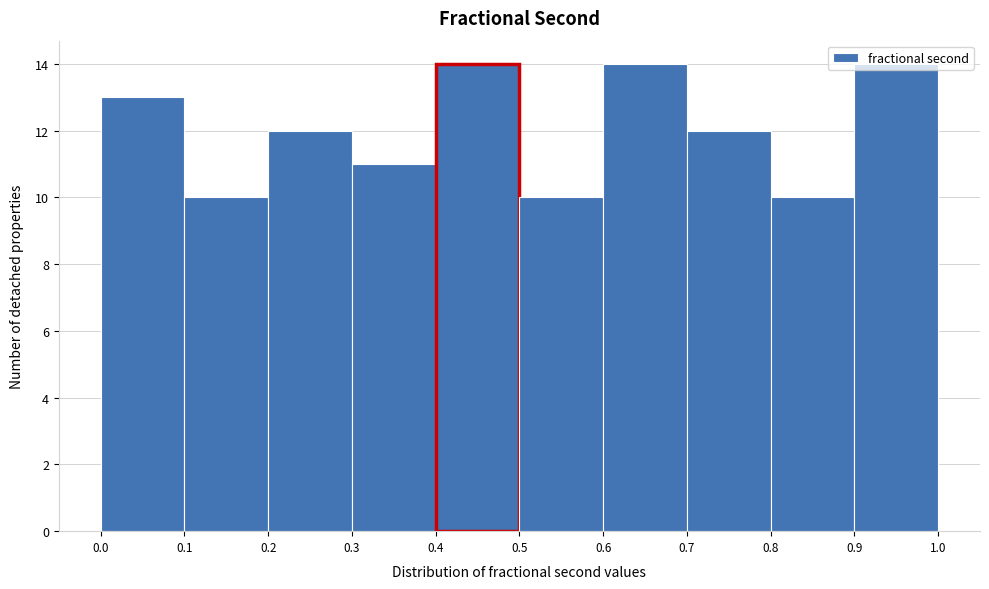

What is the height of the bar covering 0.1 to 0.2 on the x-axis? The values are not printed on the chart, so give them approximately, as read against the axis.

10